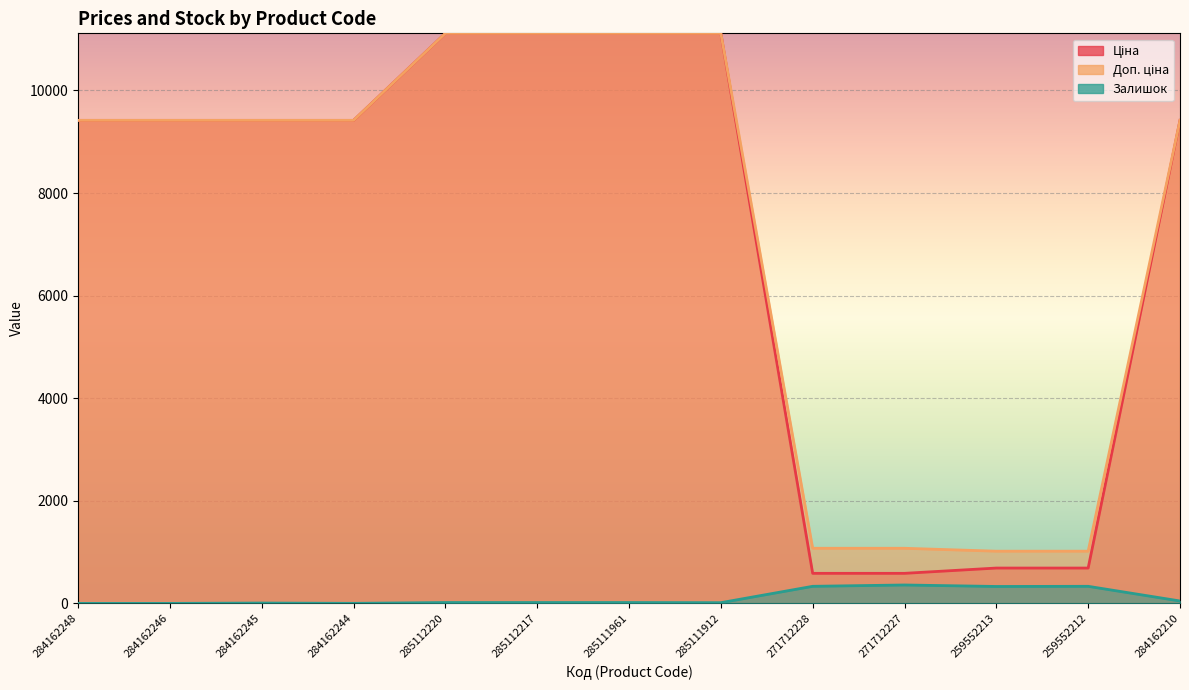

At which category does the chart reach its minimum across all series?

284162248